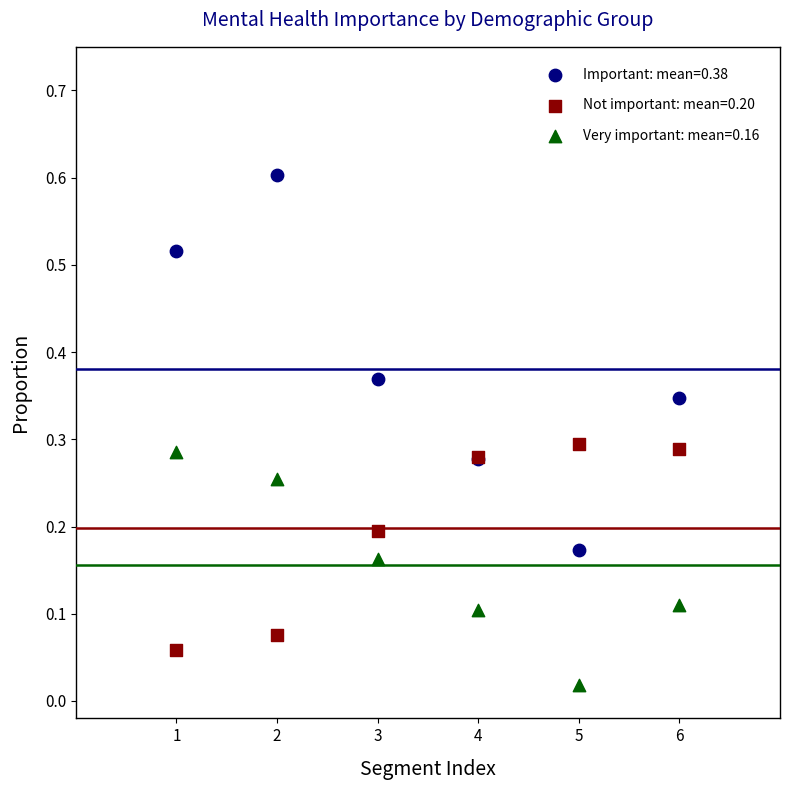

What is the X range (max minus min) for the scatter plot?

5.0